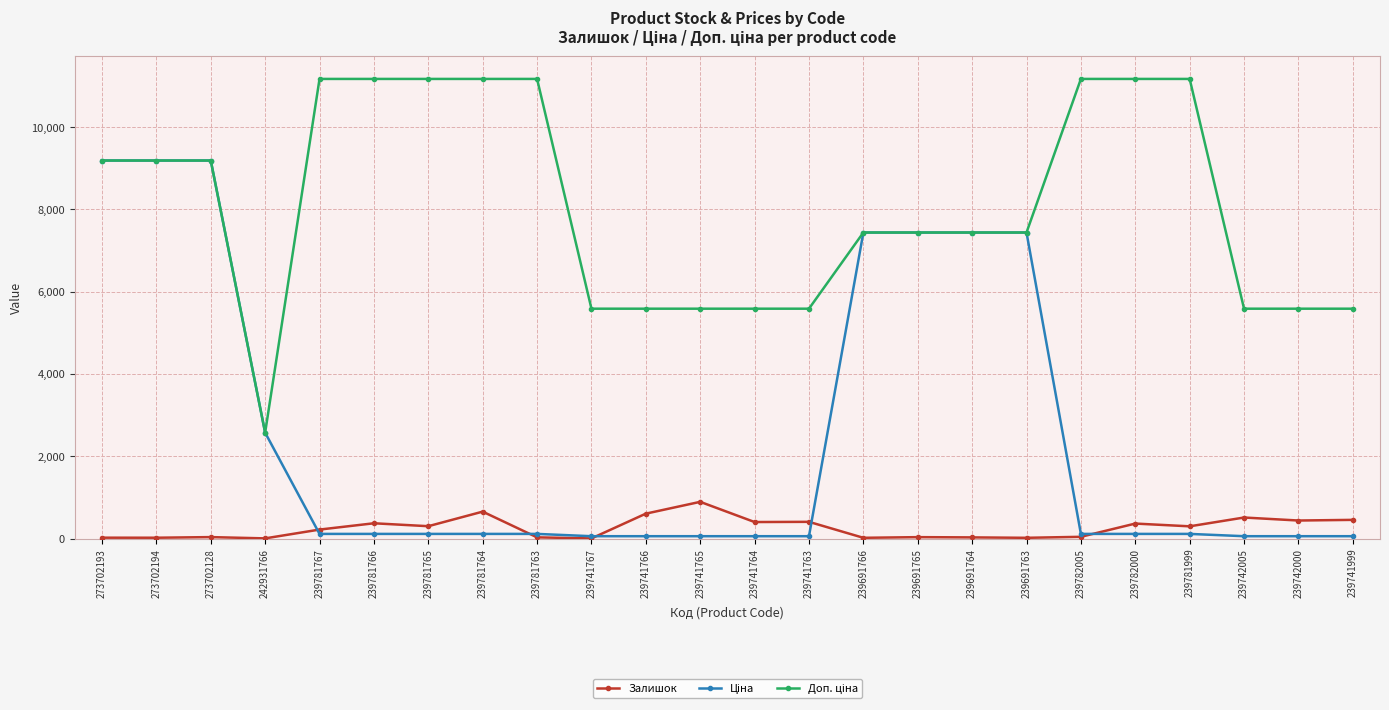

True or false: Залишок has more than 2 points higher than both neighbors.

True